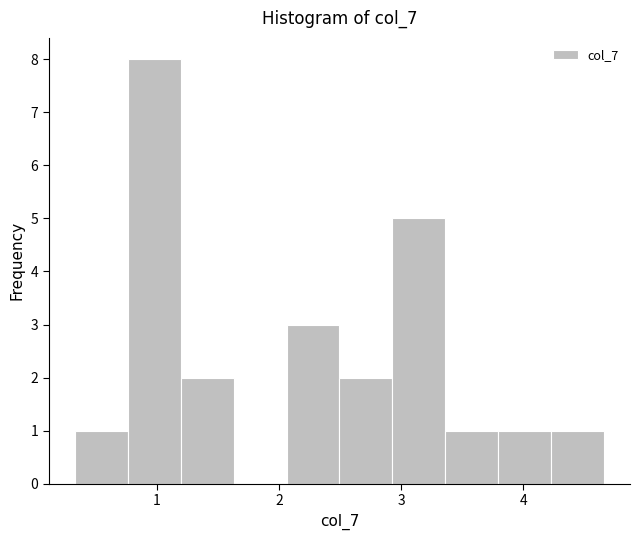

What is the height of the bar covering 2.1 to 2.5 on the x-axis? Neither the bar edges nor the heights are printed on the chart, so give them approximately, as read against the axes.

3